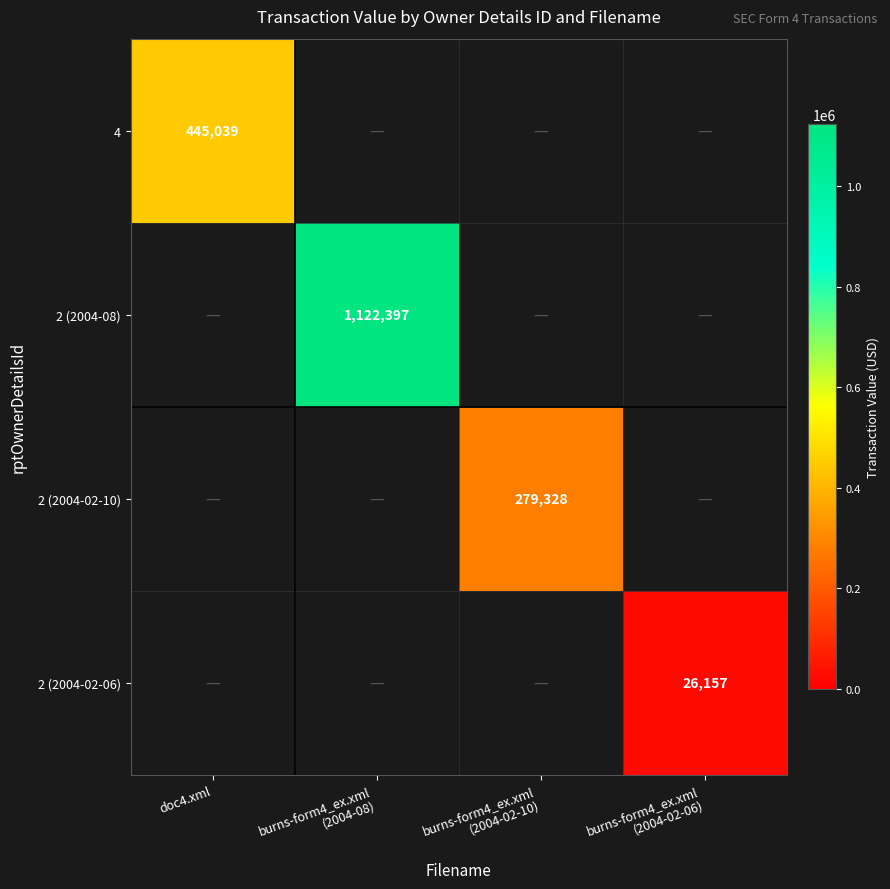

Between burns-form4_ex.xml
(2004-02-06) and doc4.xml, which is larger?

doc4.xml